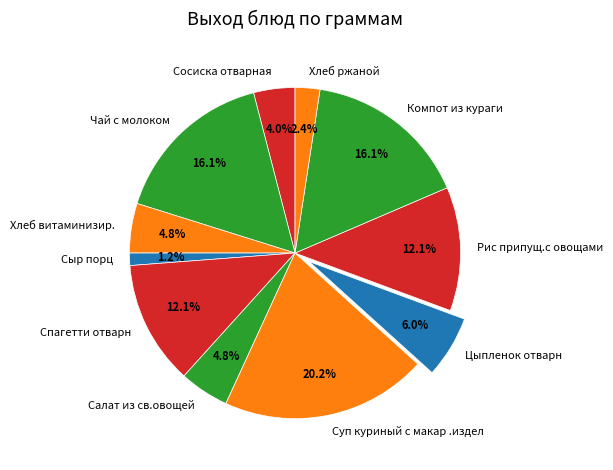

To the nearest percent, what portion does Цыпленок отварн represent?

6%